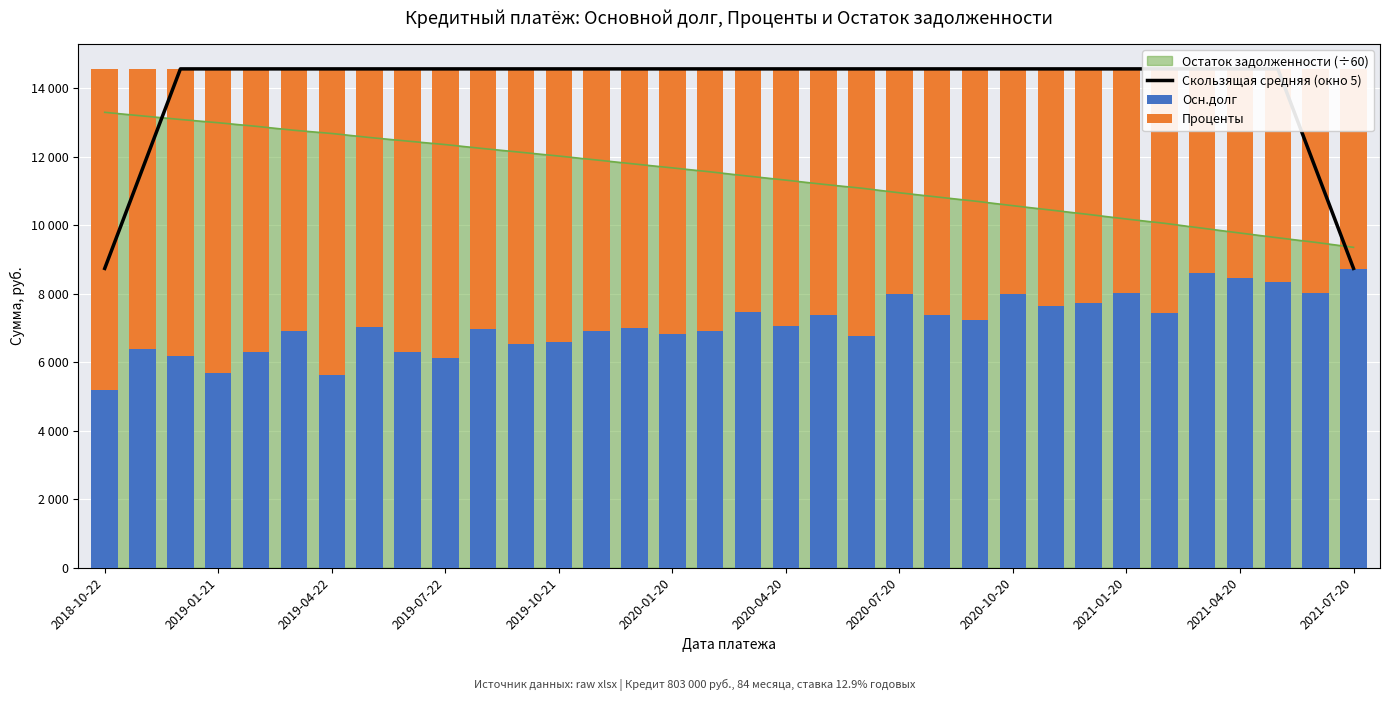

How many data points in Скользящая средняя (окно 5) are less than 14564?

4